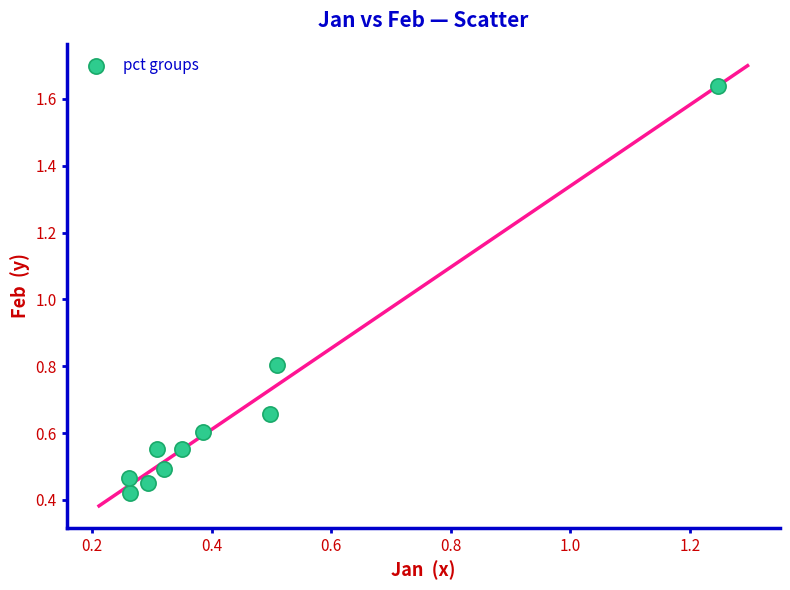

What Y value in the scatter plot is closest to 1?

0.8